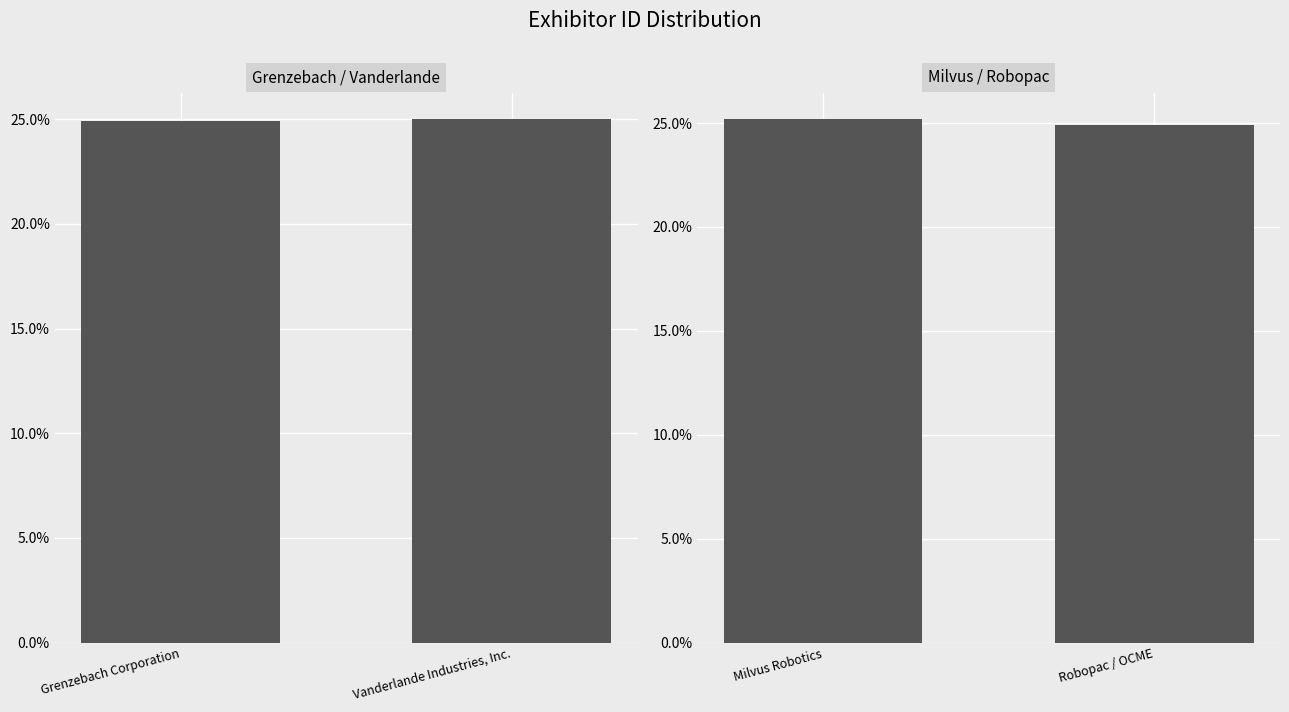

Does the chart contain any negative values?

No